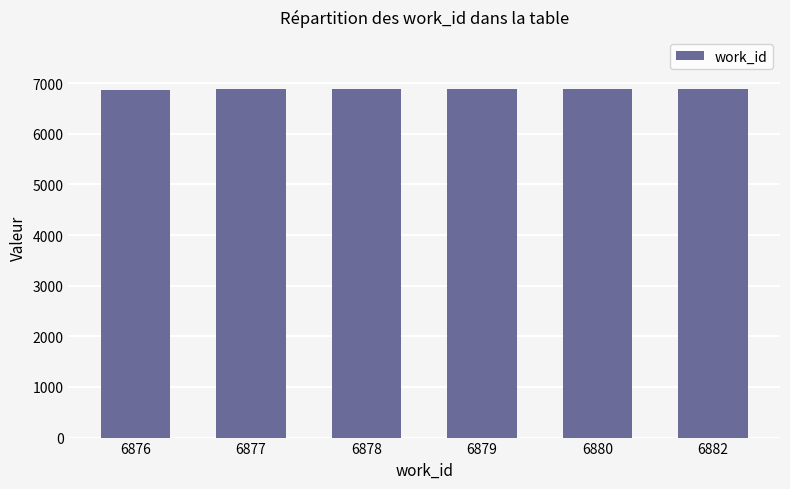

What is the sum of all values?

41272